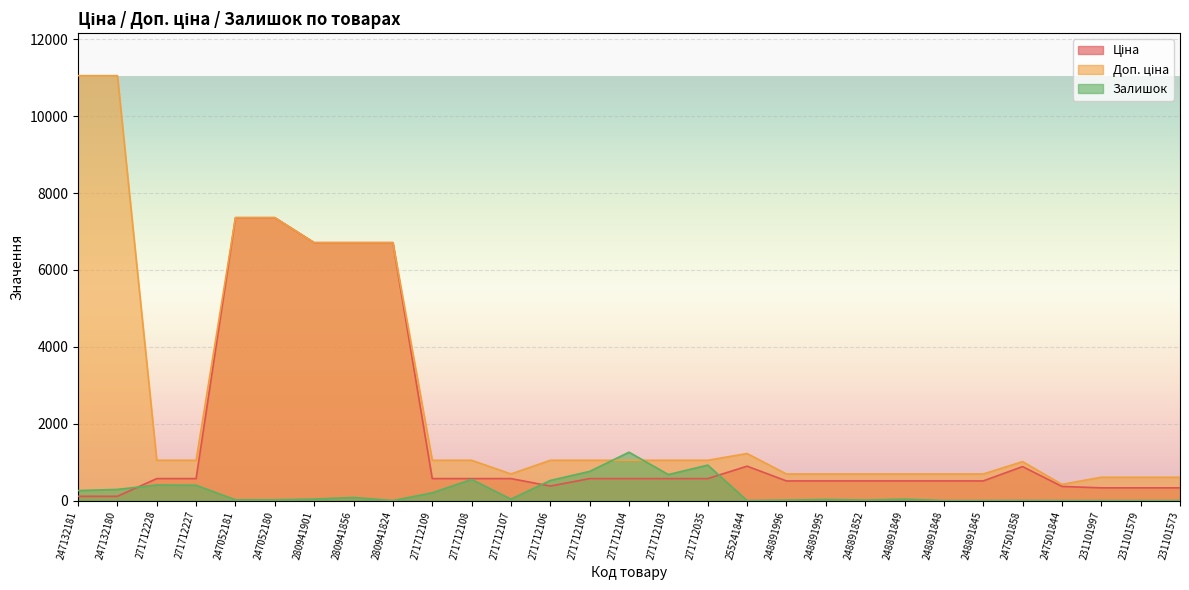

True or false: Ціна and Залишок intersect in this chart.

True